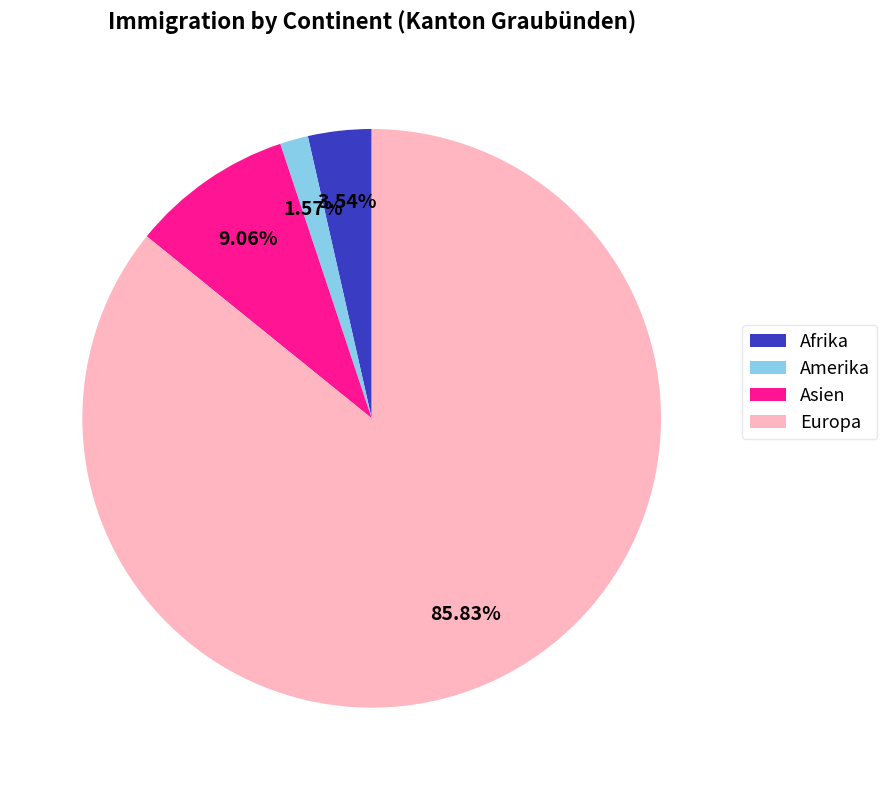

To the nearest percent, what is the average slice percentage?

25%